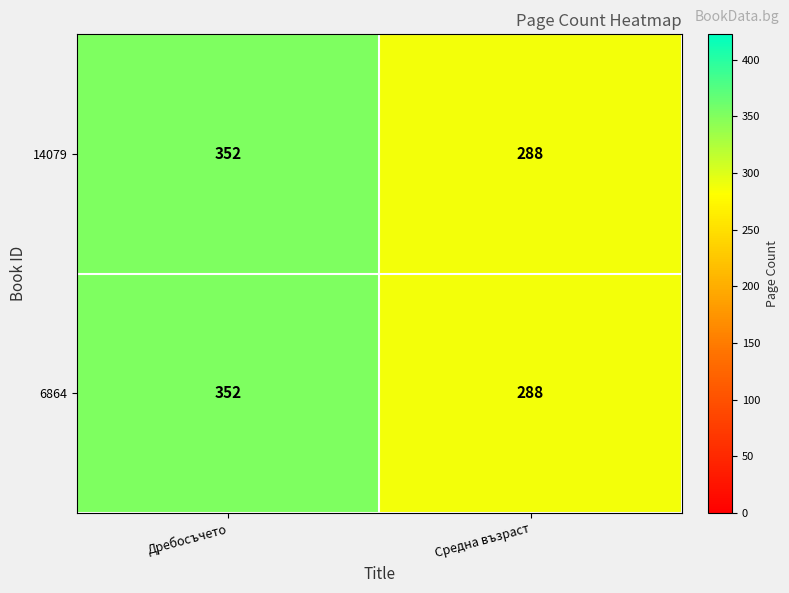

List the labels in order of 14079 value, smallest first.

Средна възраст, Дребосъчето